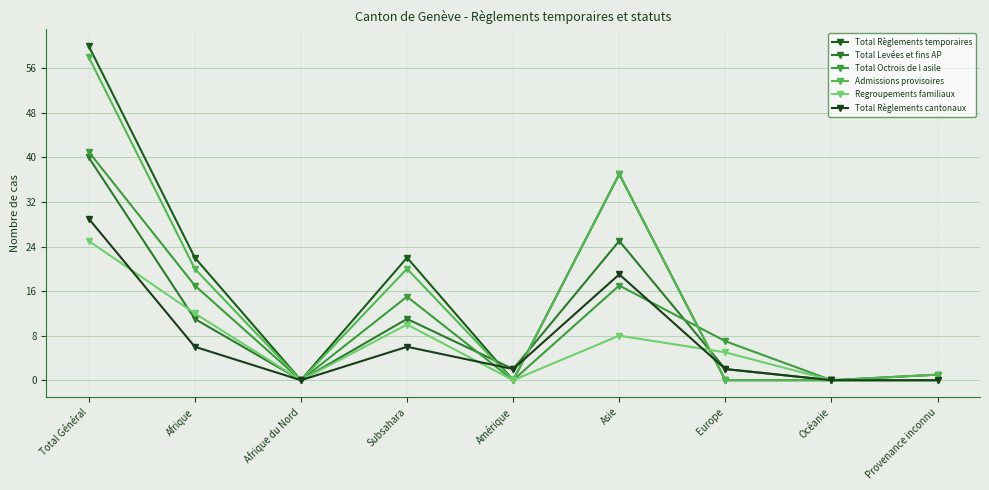

Where does the Total Règlements temporaires series first go above 1?

Total Général